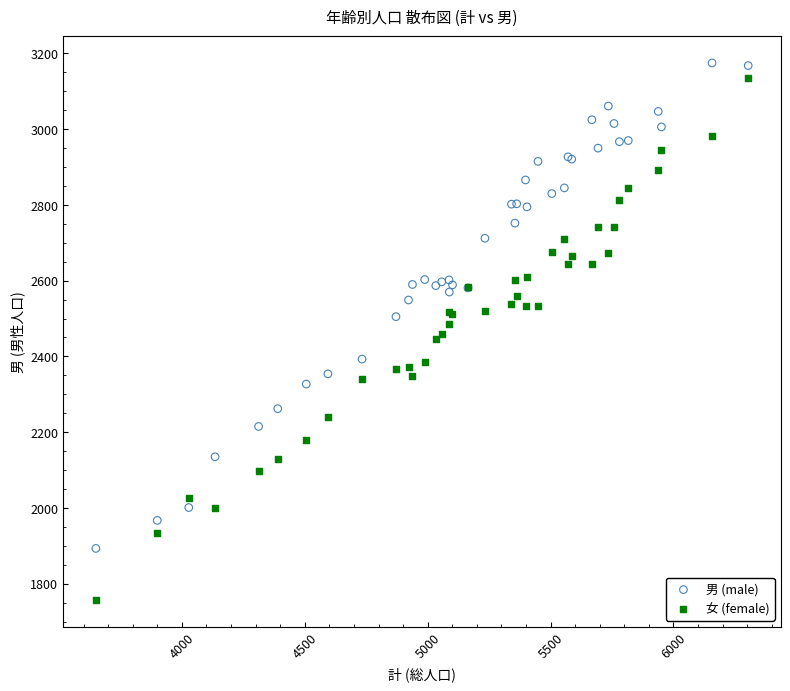

What are all the series names shown in the legend?

男 (male), 女 (female)